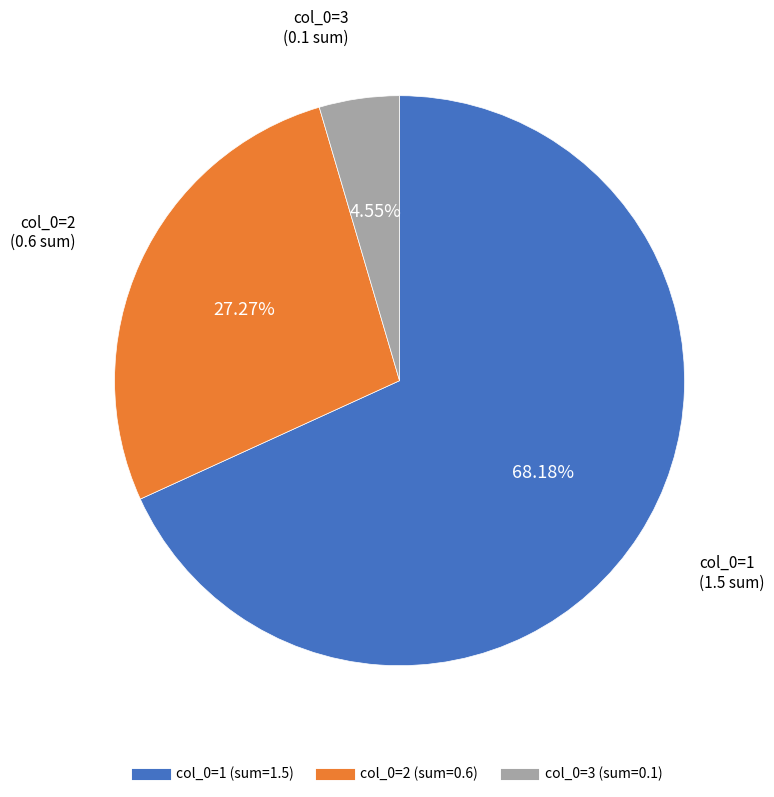

Does any single category account for the majority?

Yes